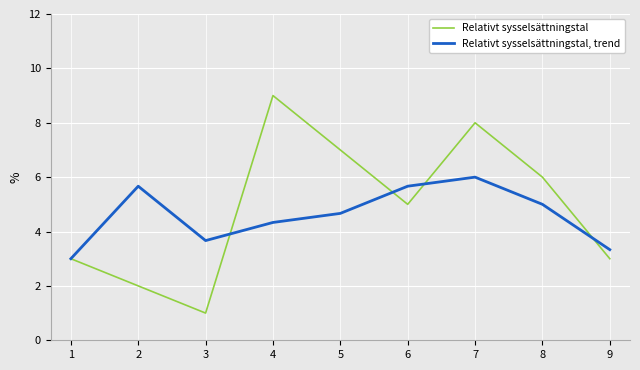

Does the chart have visible grid lines?

Yes